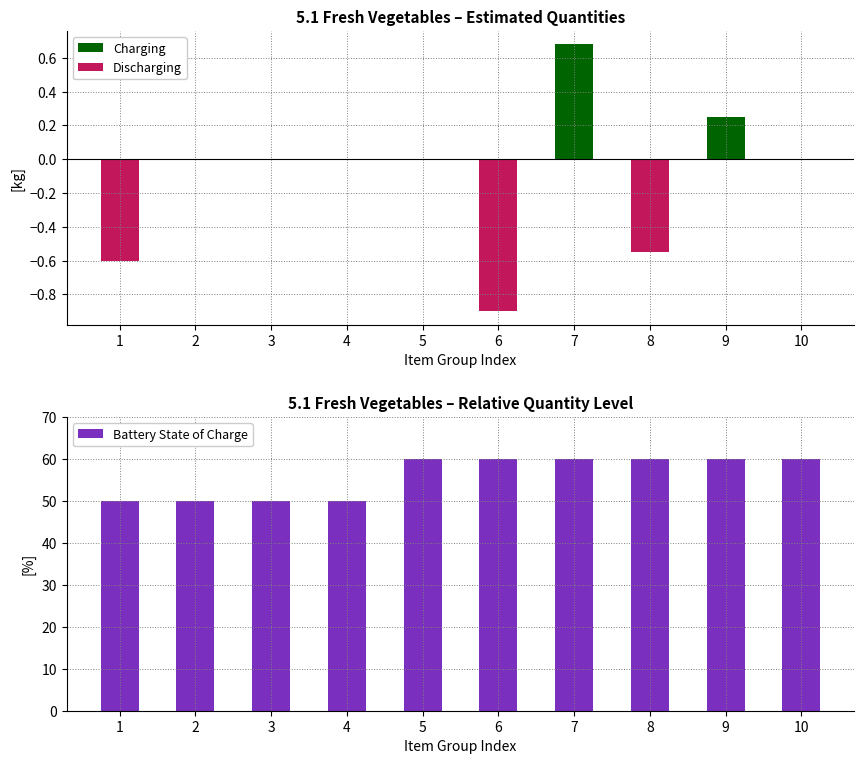

How many Charging values are between 0 and 1?

10